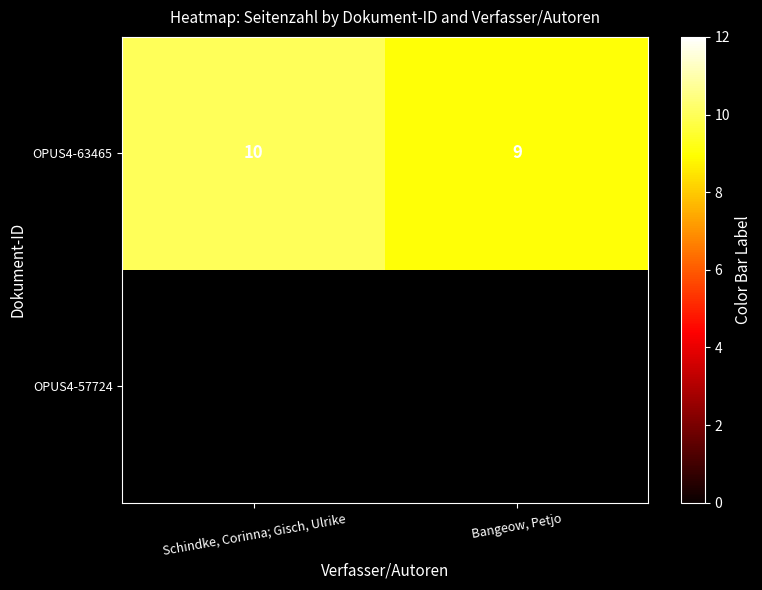

What is the maximum value shown in the chart?

10.0